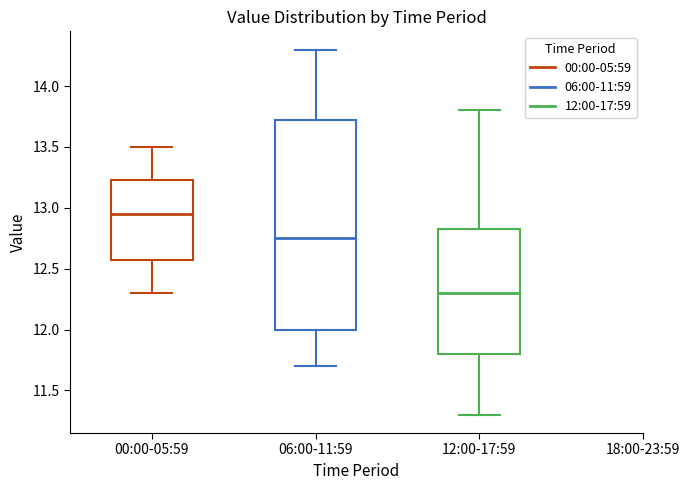

Reading left to right, read every box against the y-axis: the position of its median line, the range the box covers, and the ends of its whiskers. The values are not printed on the chart, so give them approximately, as read against the axis.

00:00-05:59: median 12.95, box 12.60 to 13.25, whiskers 12.30 to 13.50
06:00-11:59: median 12.75, box 12.00 to 13.75, whiskers 11.70 to 14.30
12:00-17:59: median 12.30, box 11.80 to 12.85, whiskers 11.30 to 13.80